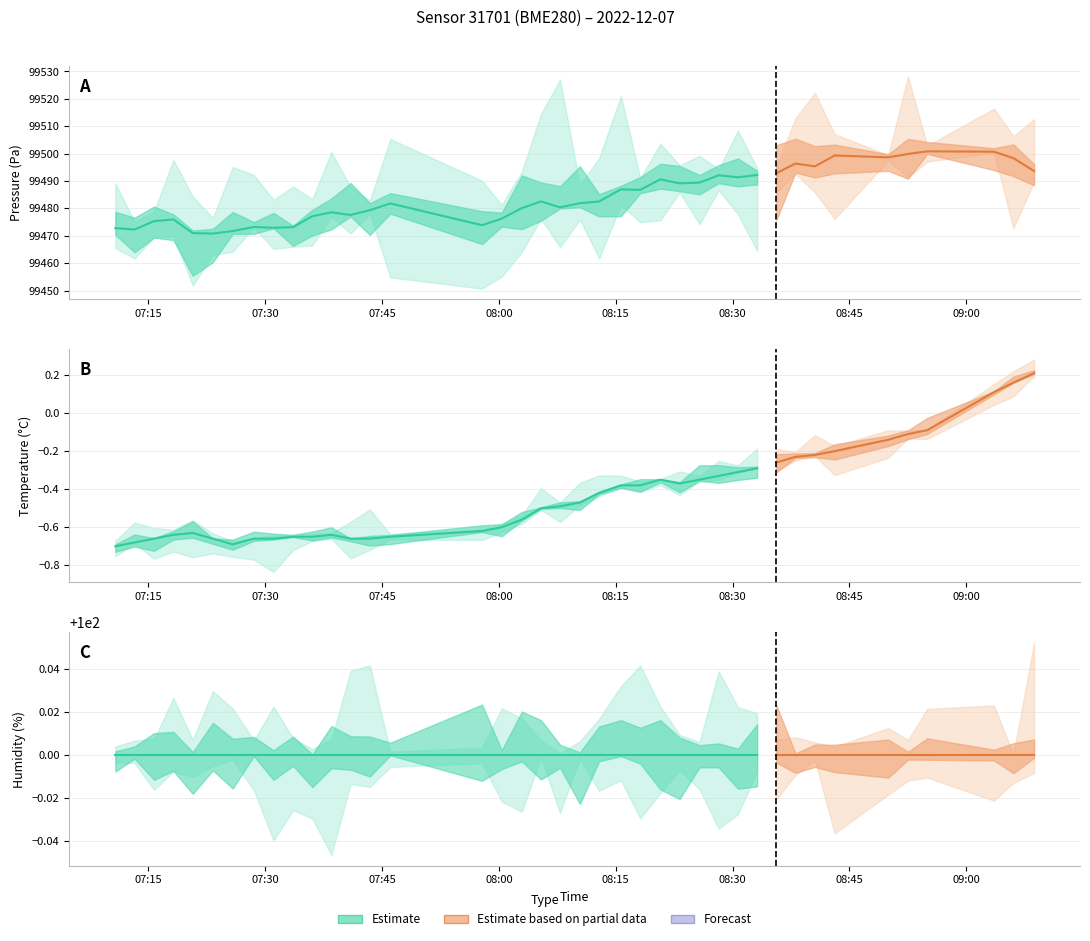

What is the difference between the pressure values at 07:46 and 08:05?

0.7